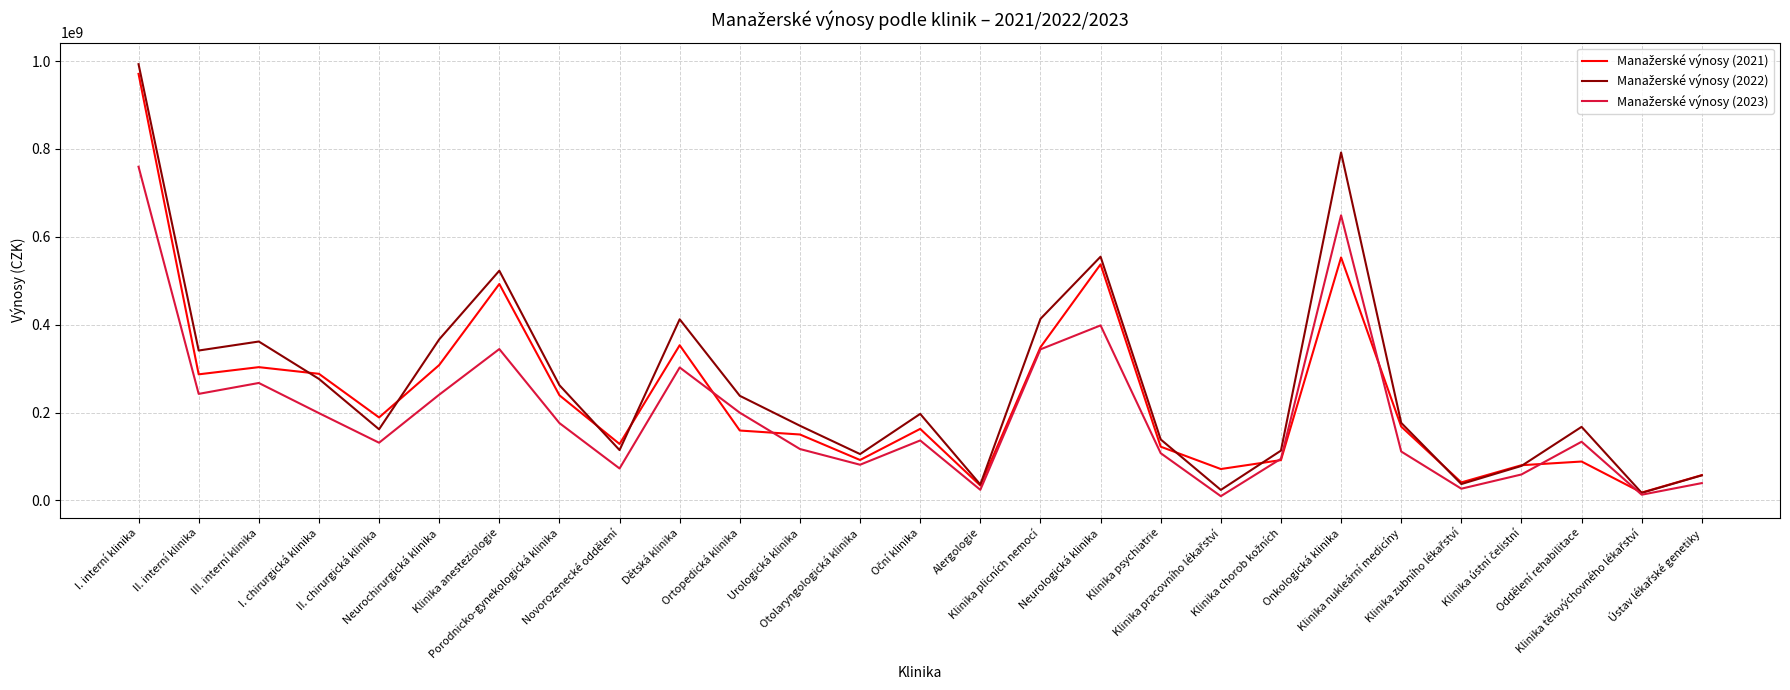

What is the value of the Manažerské výnosy (2021) point at the 23rd from the left?

40967808.5